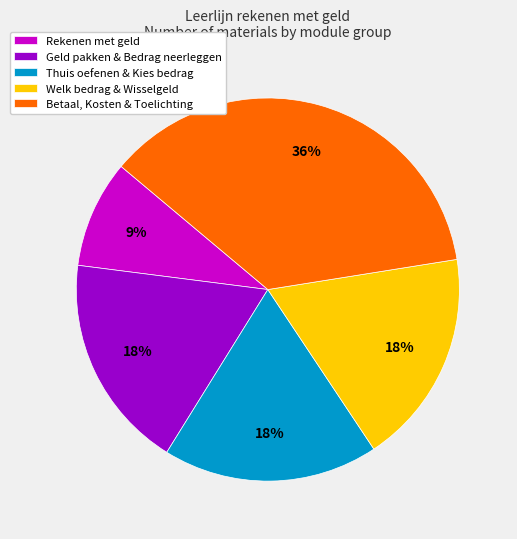

To the nearest percent, what percentage of the pie is Rekenen met geld?

9%